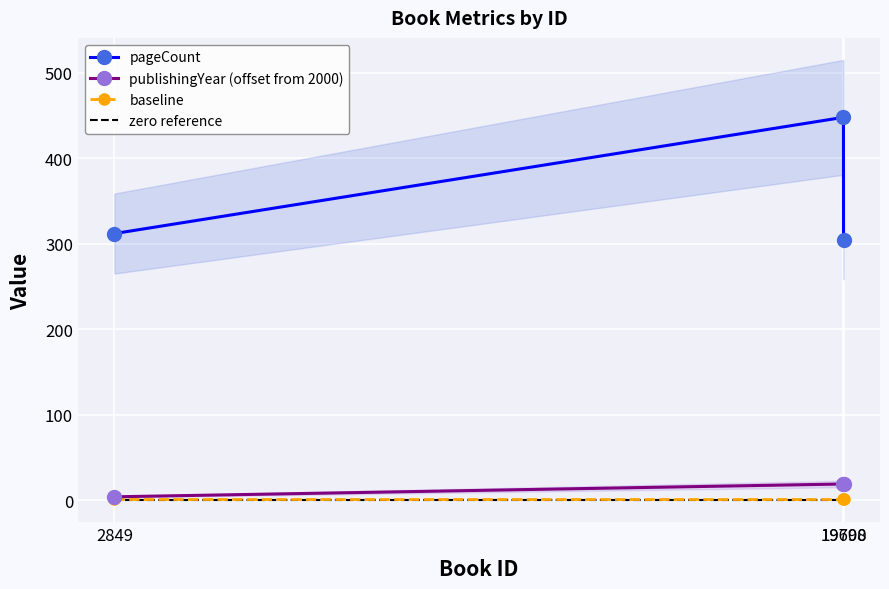

At how many categories does at least one series exceed 122?

3